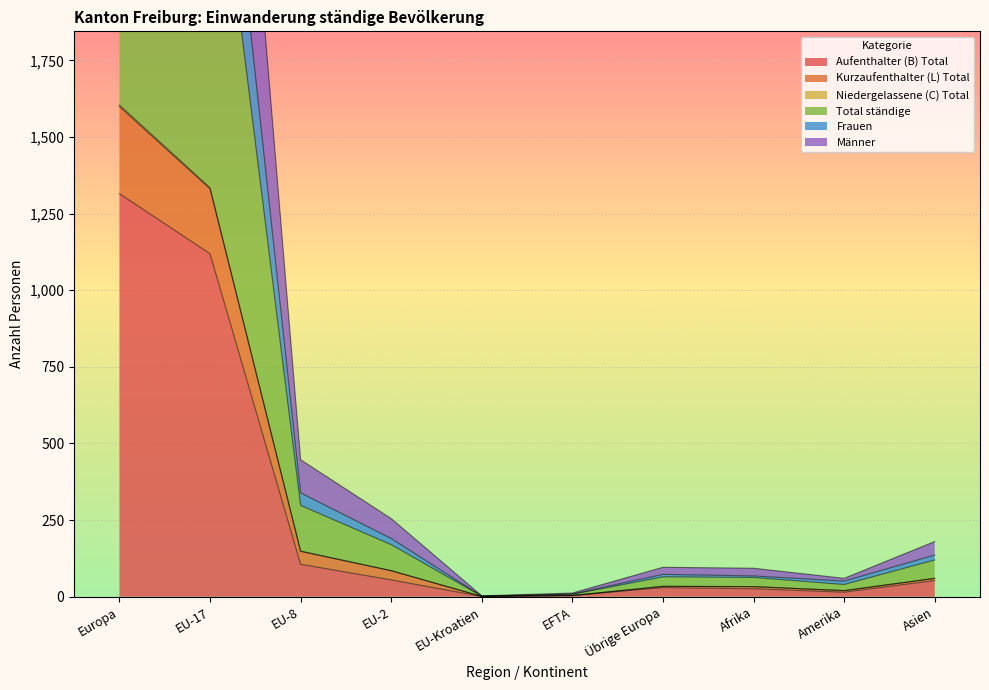

What is the difference between the maximum and minimum values in the Männer series?

1603